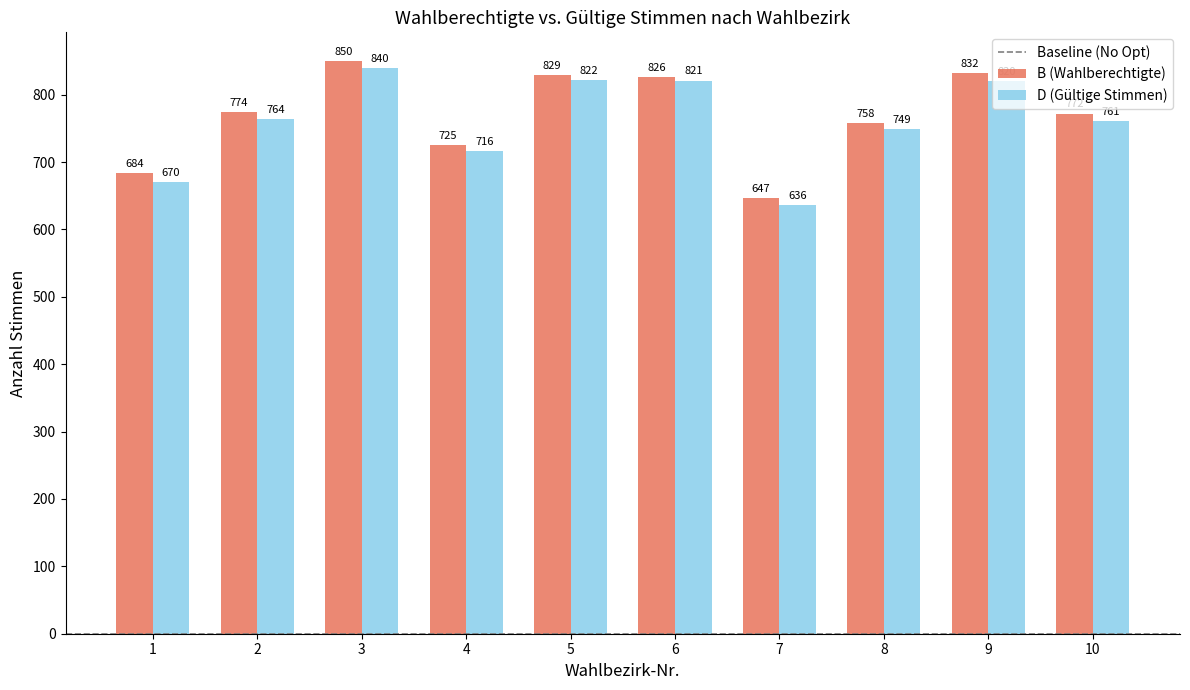

Which series changed the most between 6 and 10?

D (Gültige Stimmen)